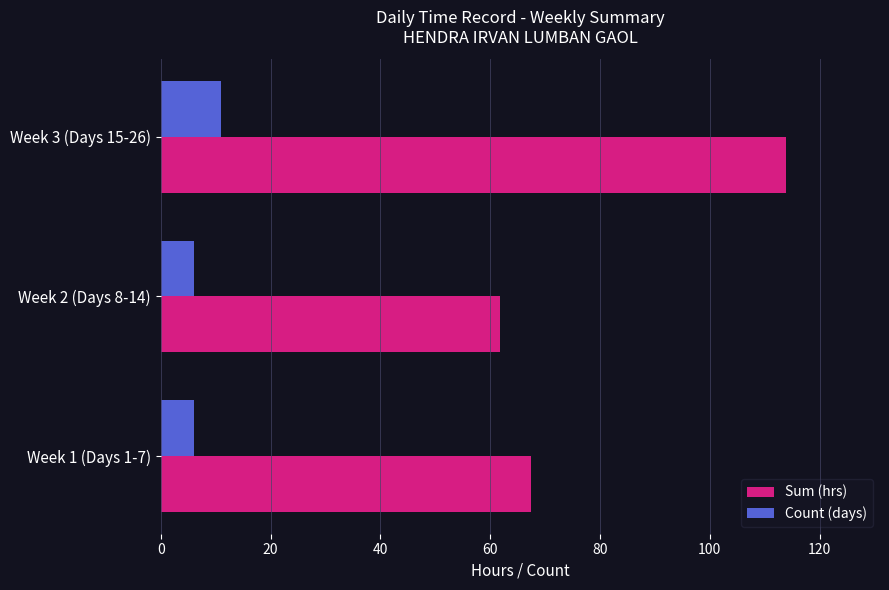

What is the difference between the highest and lowest values at Week 2 (Days 8-14)?

55.8